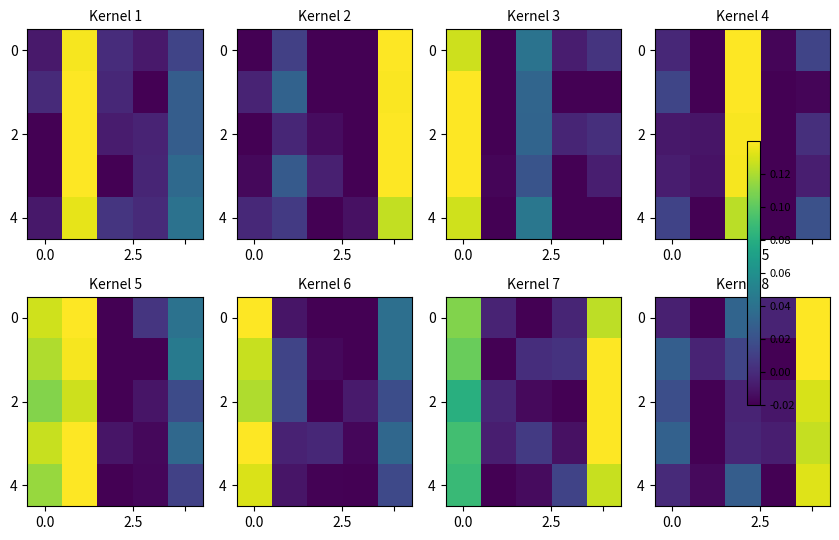

What is the difference between the second highest and minimum values in the 0 series?

0.1